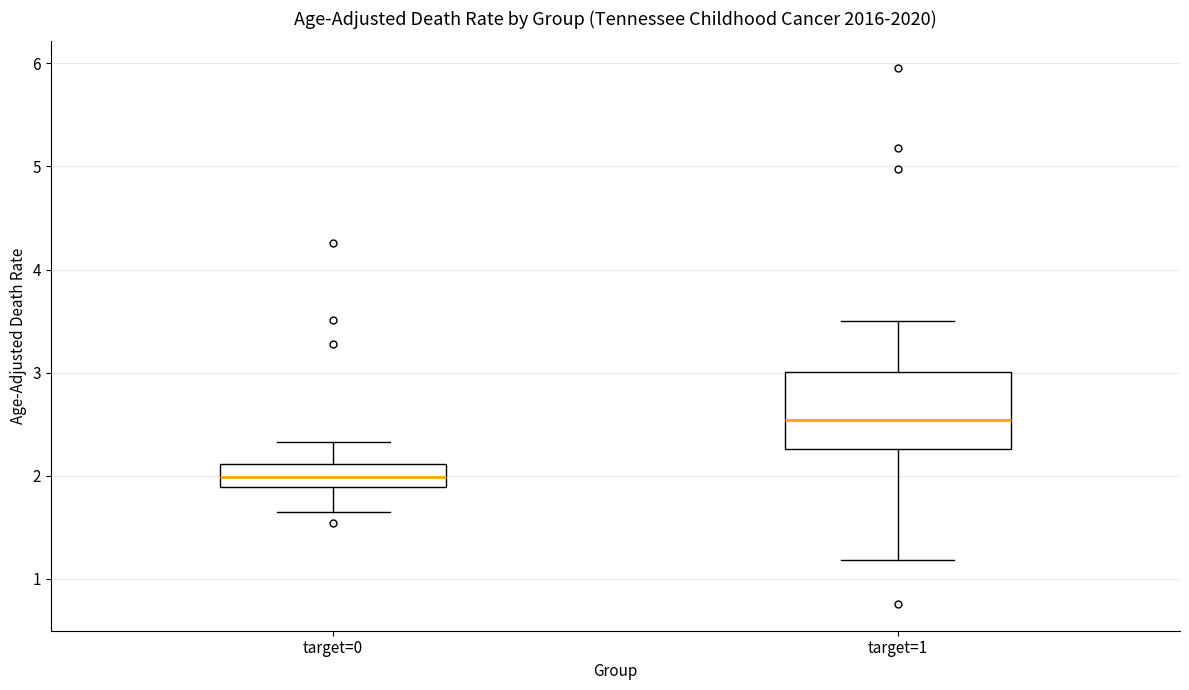

Reading left to right, read every box against the y-axis: the position of its median line, the range the box covers, and the ends of its whiskers. The values are not printed on the chart, so give them approximately, as read against the axis.

target=0: median 2.0, box 1.9 to 2.1, whiskers 1.7 to 2.3
target=1: median 2.5, box 2.3 to 3.0, whiskers 1.2 to 3.5